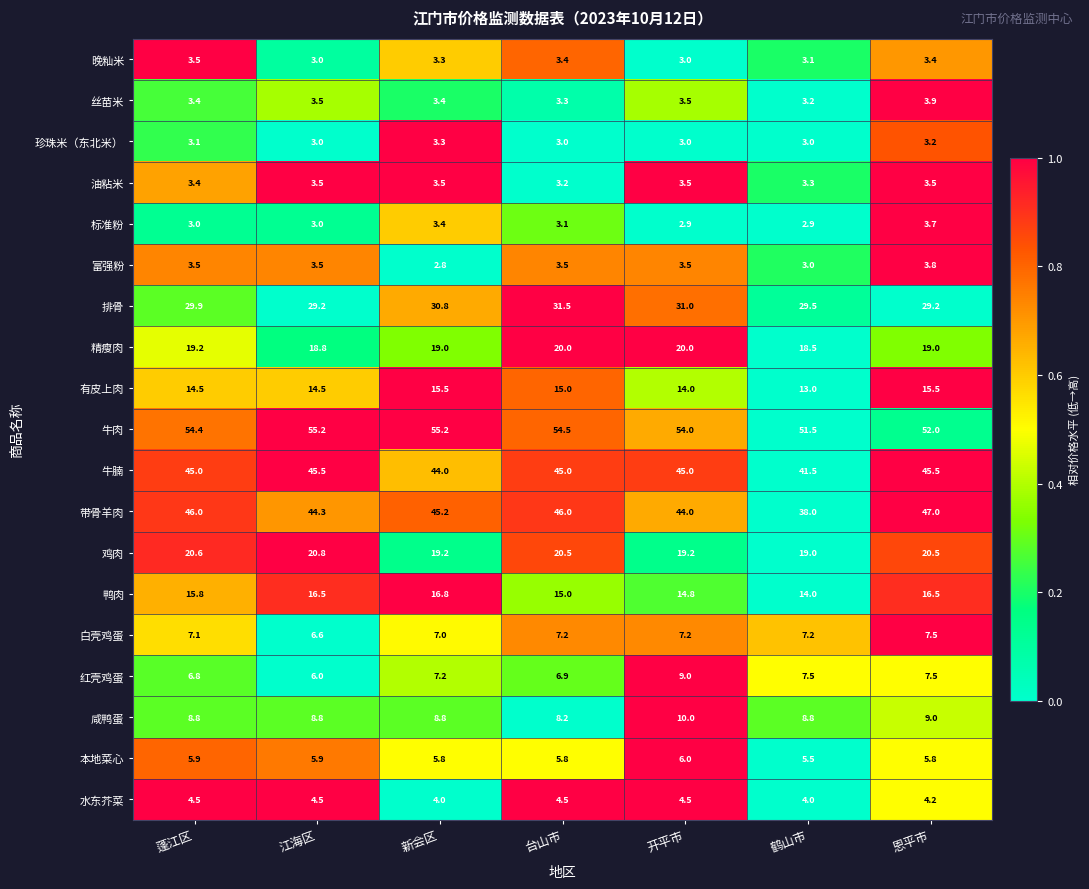

True or false: 本地菜心 has a value of 1.6 at 江海区.

False